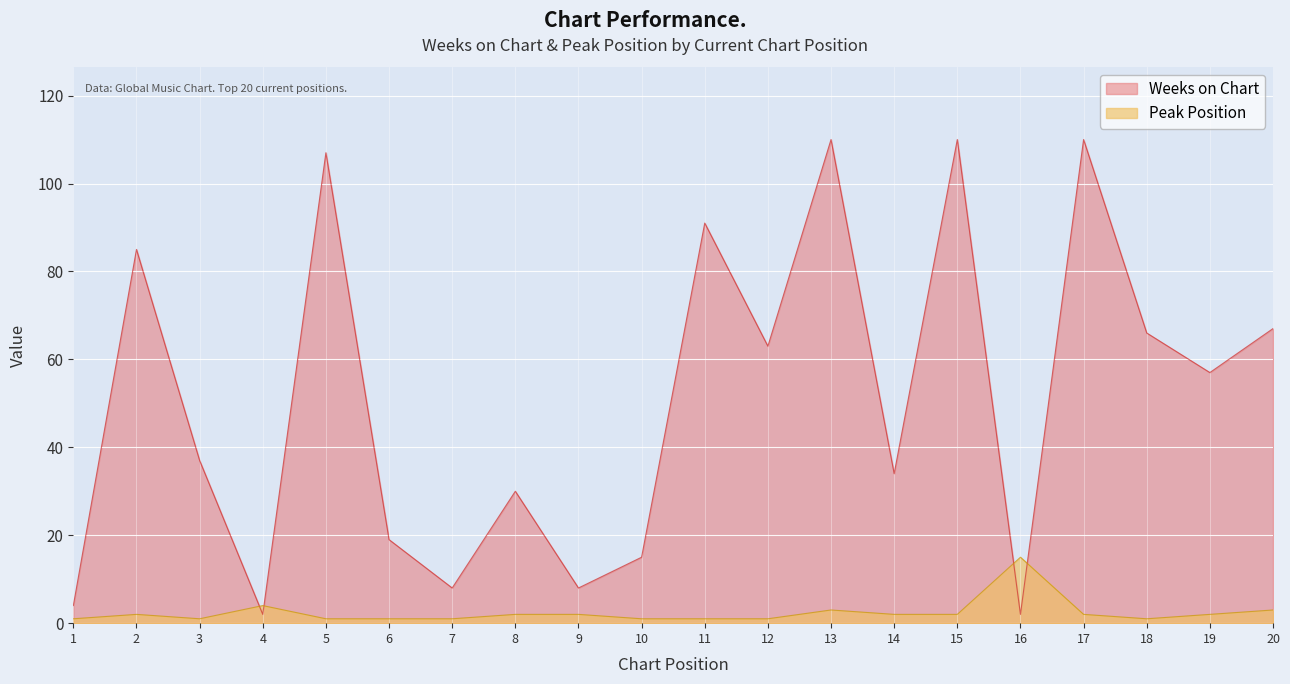

At which category is the sum across all series the highest?

13